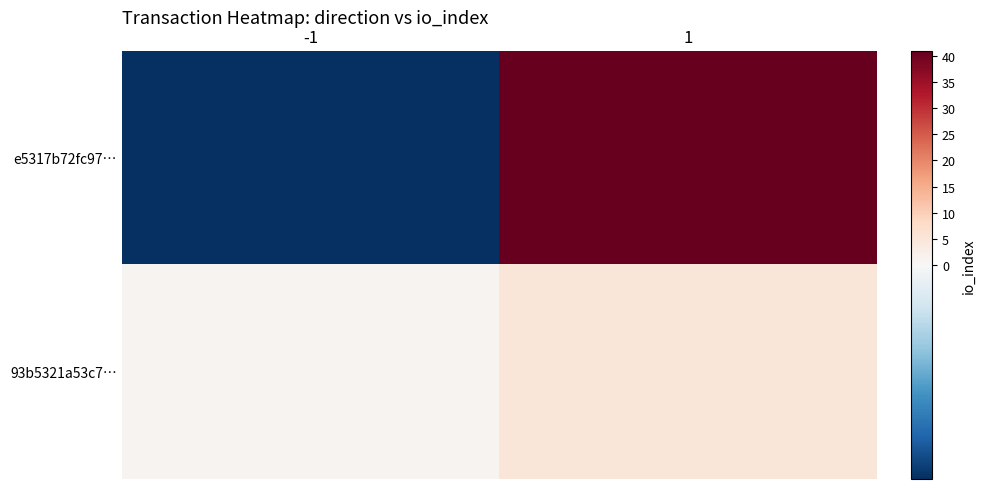

Reading left to right, transcribe all the data shown in this chart.

e5317b72fc97…: -1=-1	1=41
93b5321a53c7…: -1=1	1=5